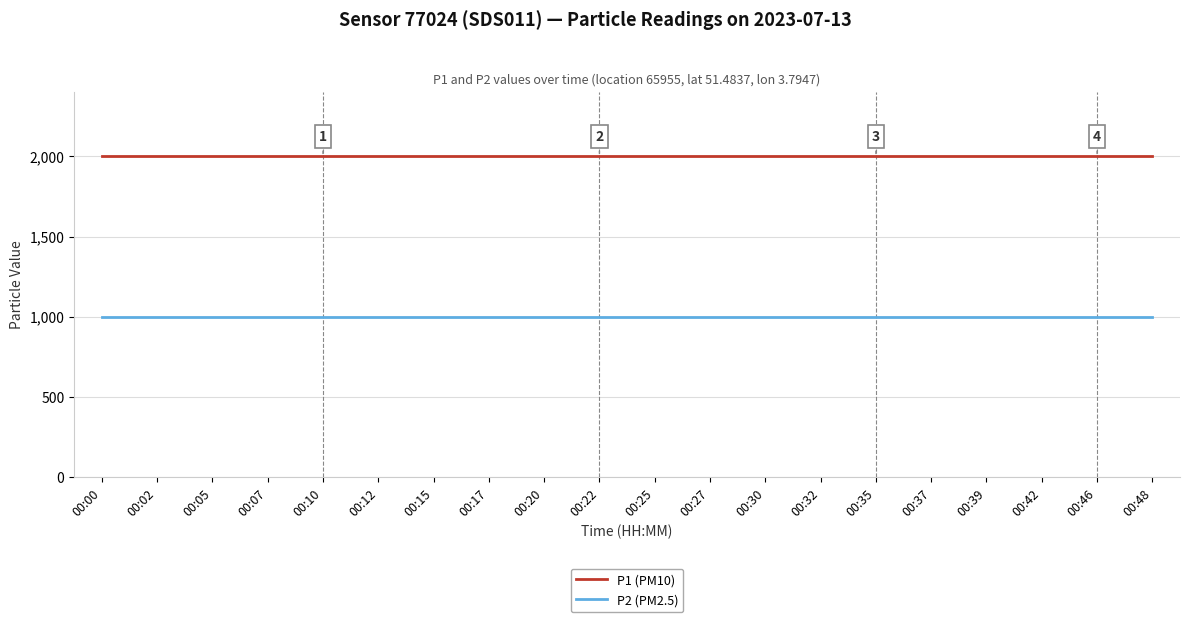

Which series has the largest total across all categories?

P1 (PM10)